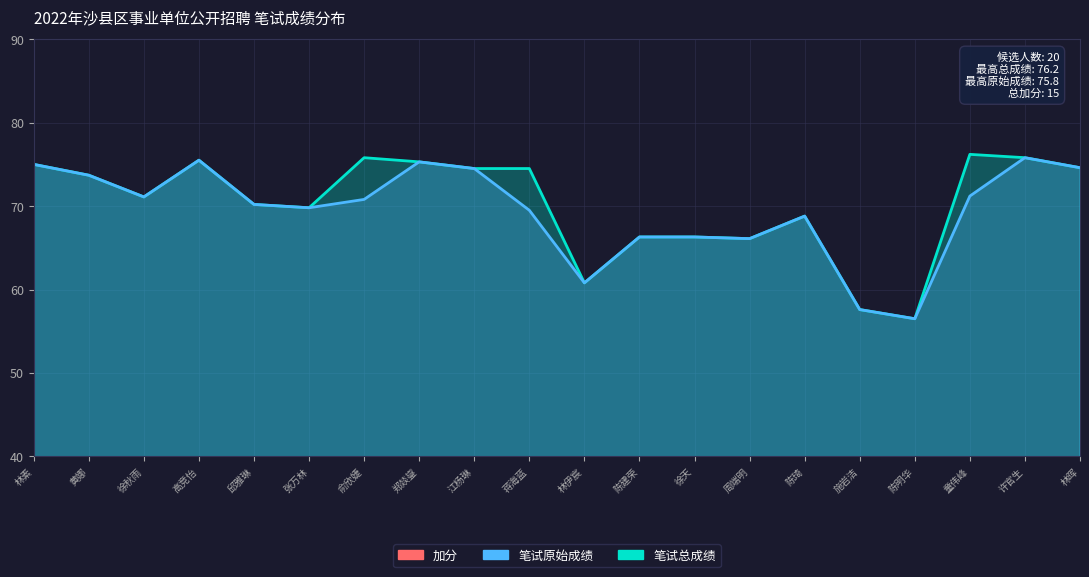

True or false: 笔试总成绩 and 笔试原始成绩 intersect in this chart.

False